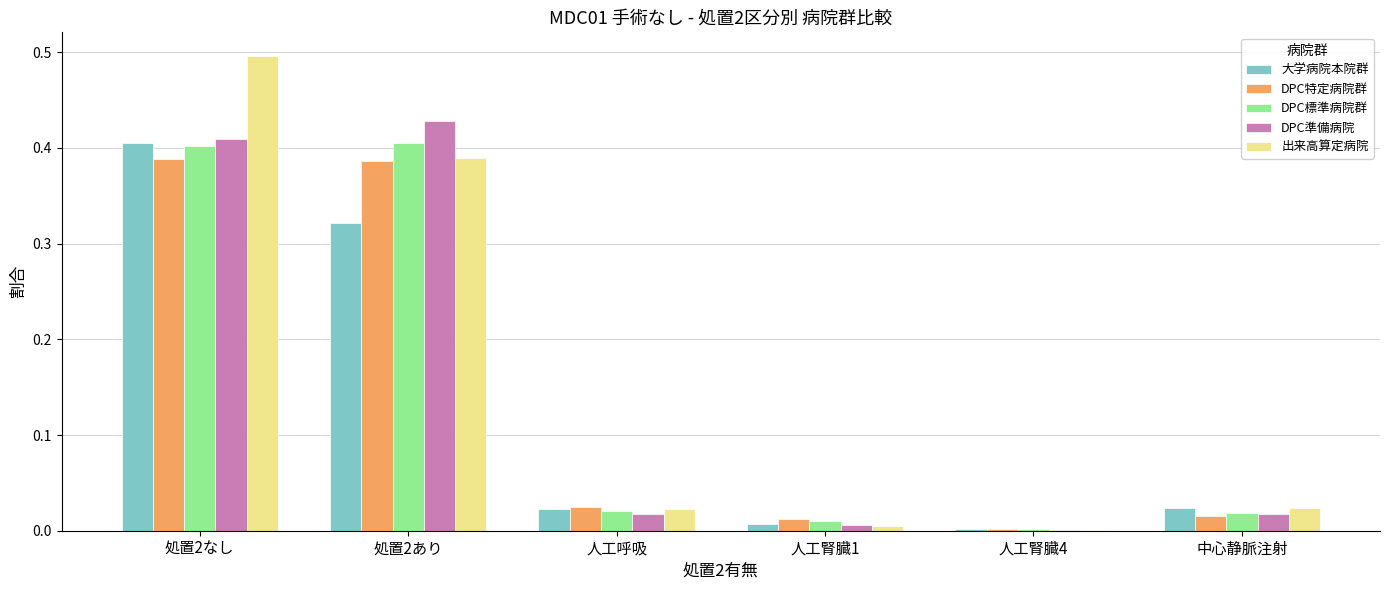

How many data points does each series have?

6